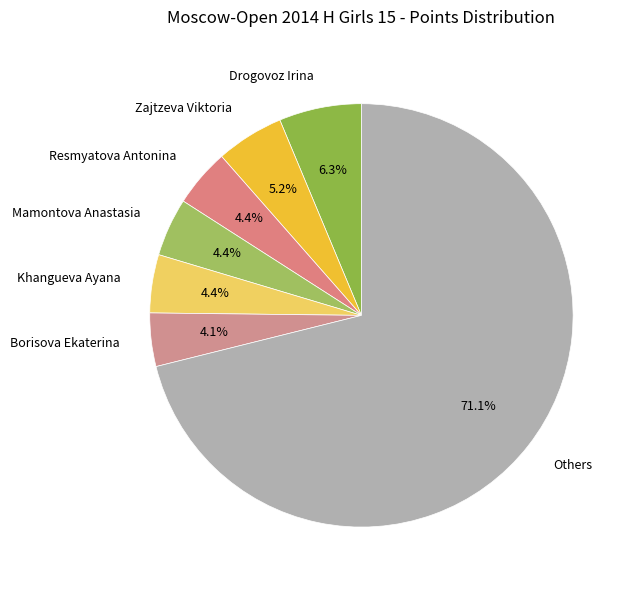

Which slice is the largest?

Others